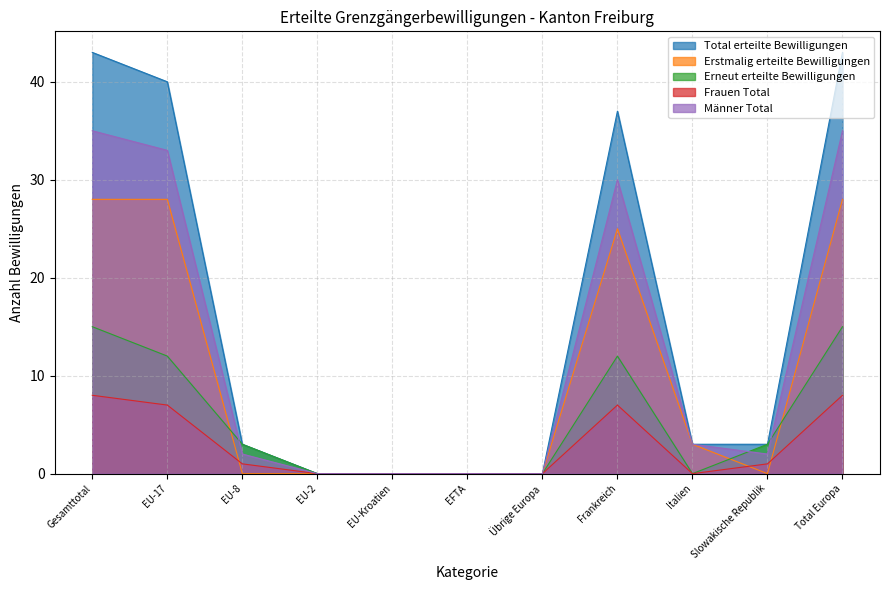

What is the difference between the maximum and minimum values in the Erneut erteilte Bewilligungen series?

15